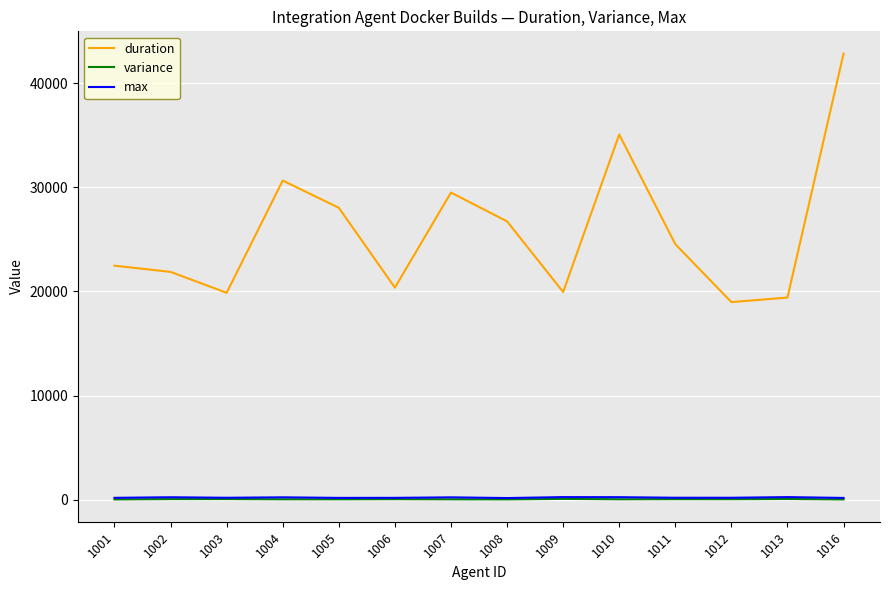

Where is duration nearest to the value 30910?

1004